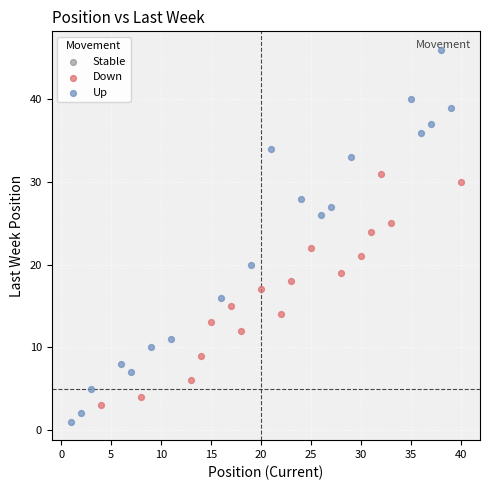

Which series reaches the maximum Y coordinate?

Up